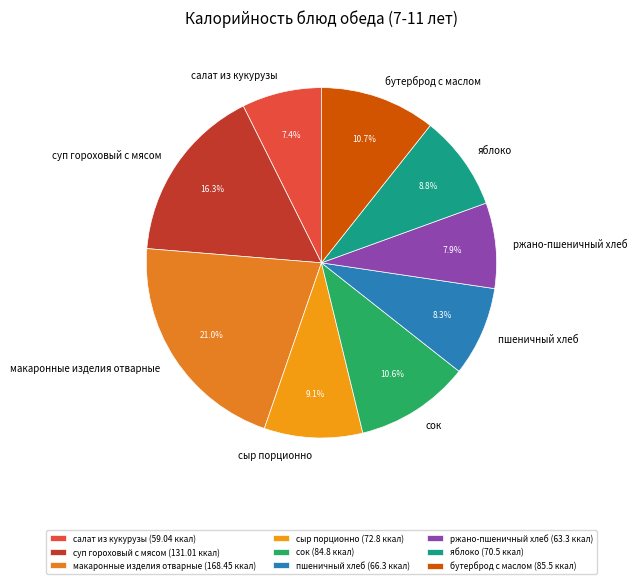

The макаронные изделия отварные slice represents 12% of the pie. True or false?

False